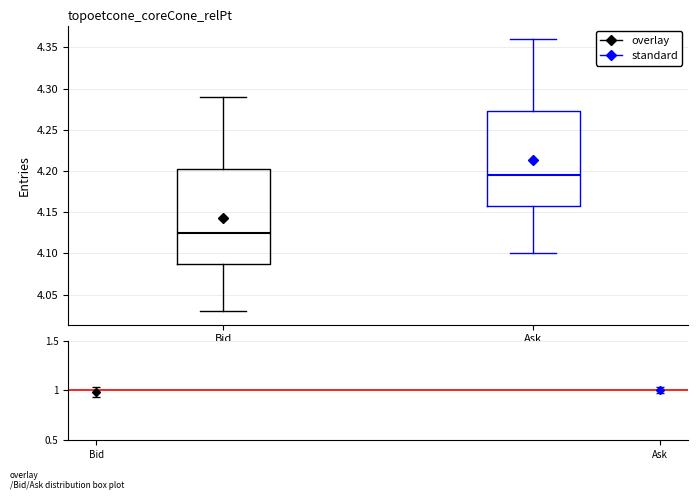

Reading left to right, read every box against the y-axis: the position of its median line, the range the box covers, and the ends of its whiskers. The values are not printed on the chart, so give them approximately, as read against the axis.

Bid: median 4.125, box 4.090 to 4.205, whiskers 4.030 to 4.290
Ask: median 4.195, box 4.160 to 4.275, whiskers 4.100 to 4.360